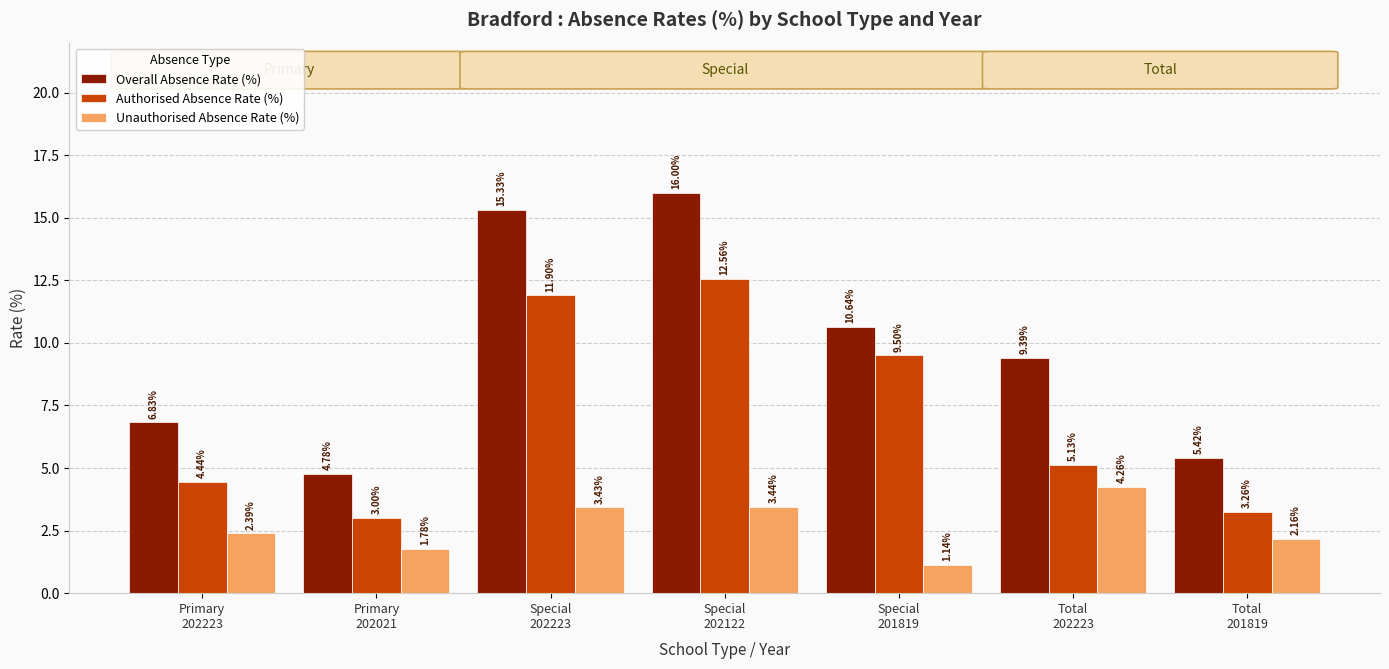

What are all the series names shown in the legend?

Overall Absence Rate (%), Authorised Absence Rate (%), Unauthorised Absence Rate (%)